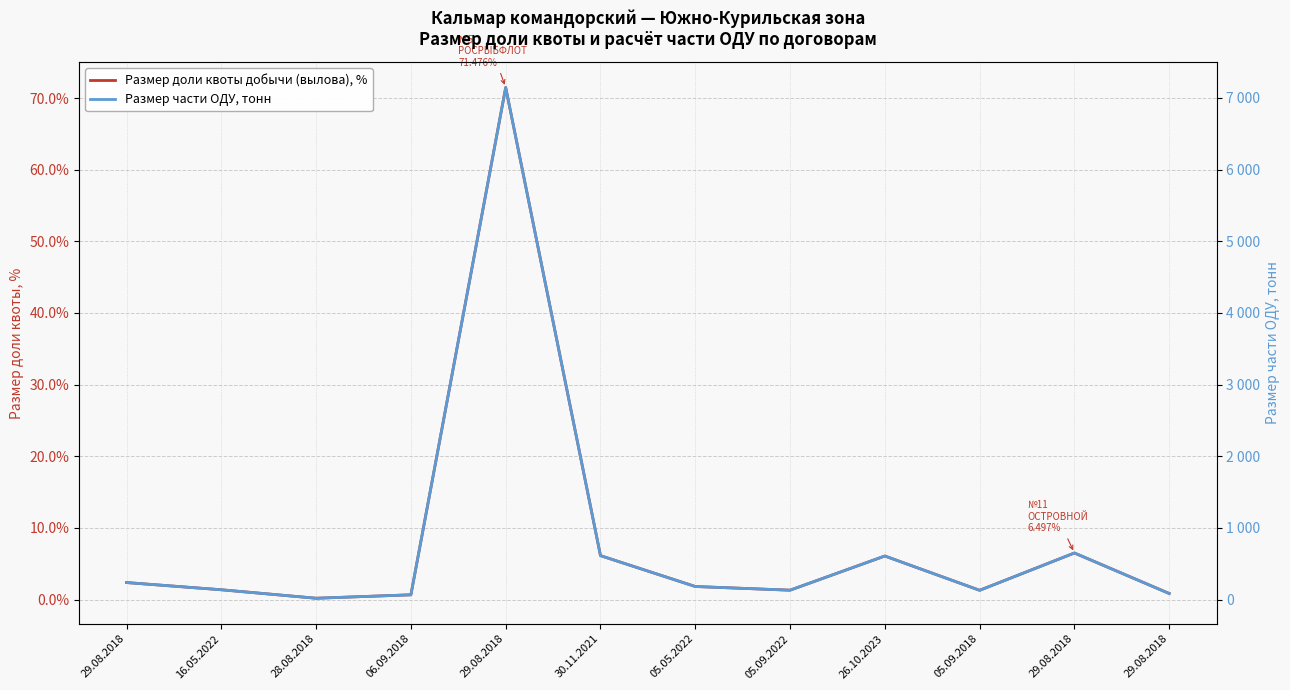

True or false: Размер части ОДУ, тонн and Размер доли квоты добычи (вылова), % cross at least once.

False